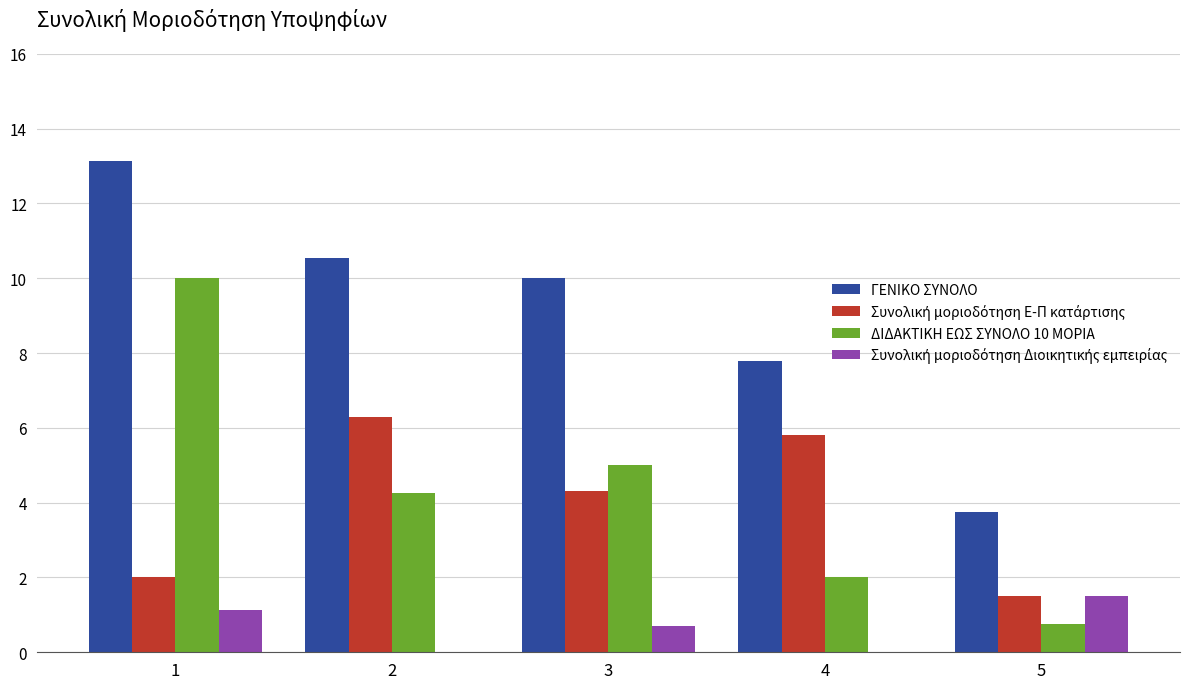

True or false: ΓΕΝΙΚΟ ΣΥΝΟΛΟ has a value of 1.0 at 5.

False